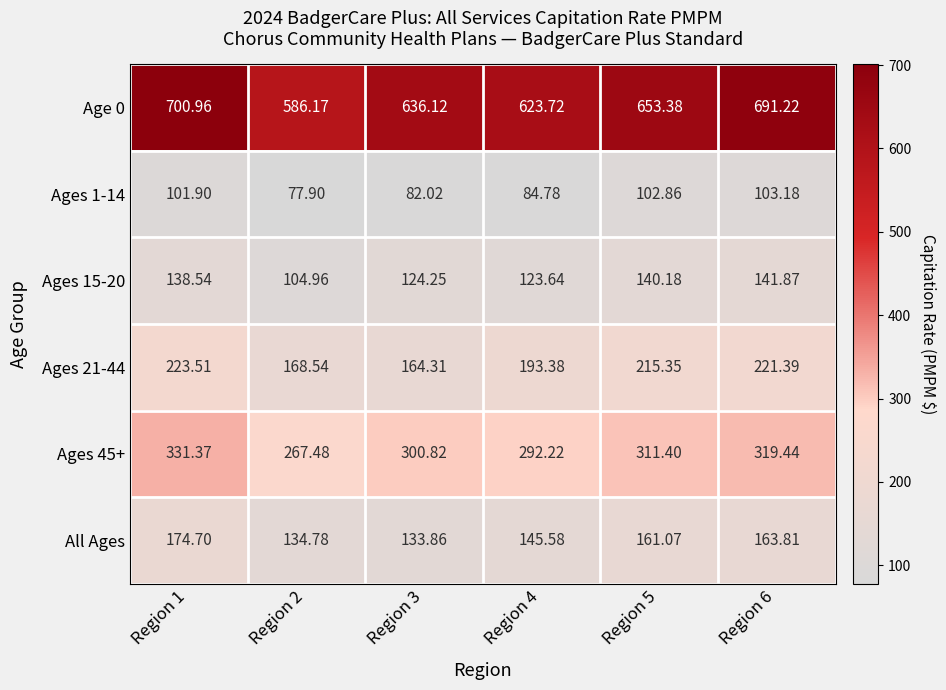

Is the value of Ages 45+ at Region 3 greater than the value of All Ages at Region 2?

Yes